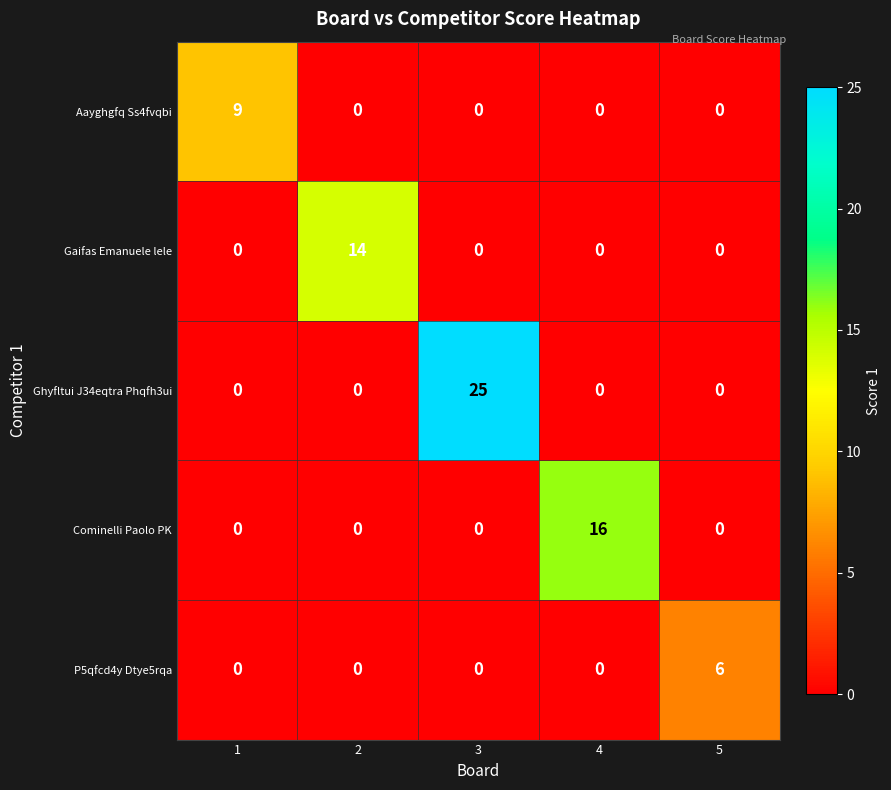

Between 2 and 3, which series saw the biggest shift?

Ghyfltui J34eqtra Phqfh3ui